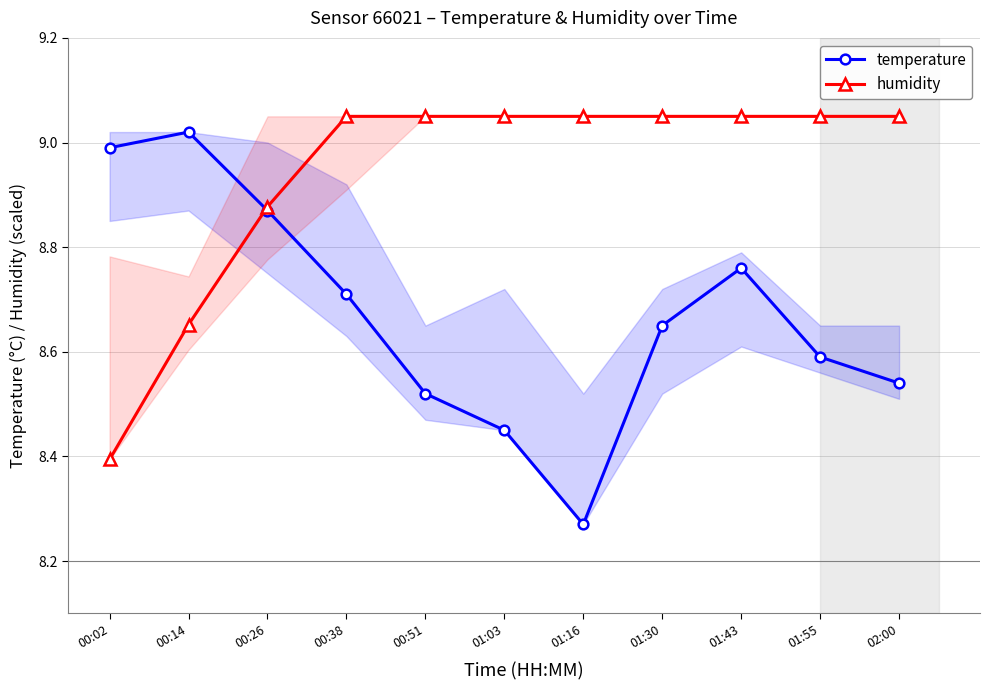

At 00:51, list the series in order from smallest to largest.

temperature, humidity